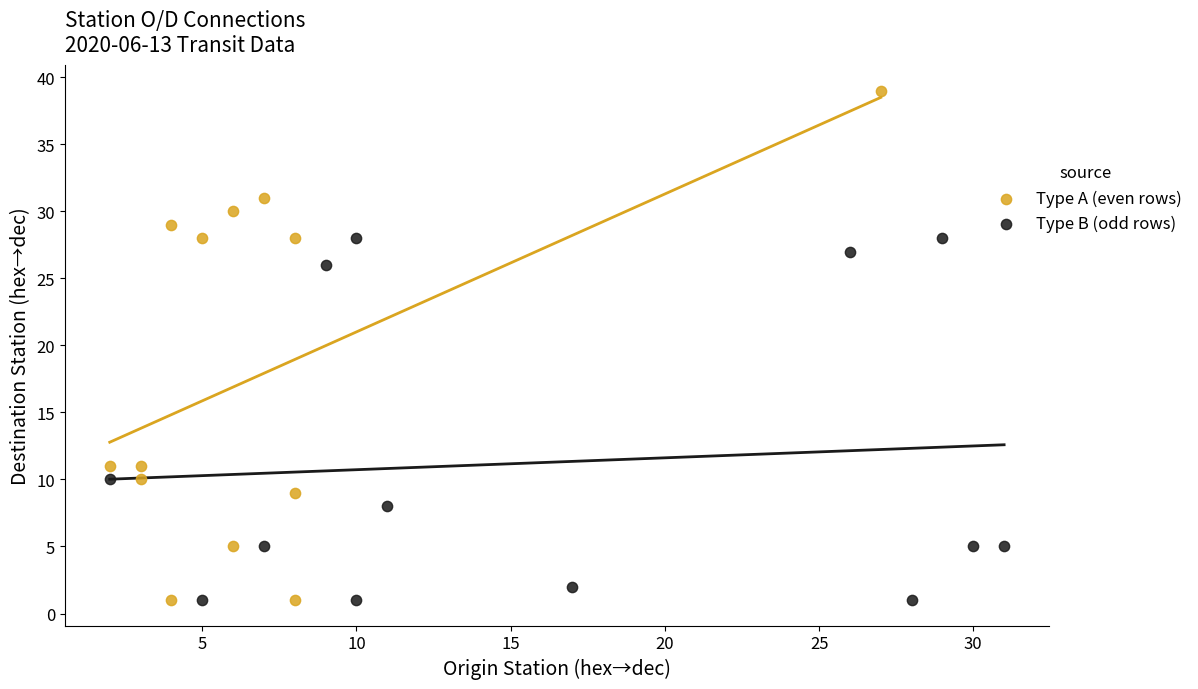

Which series has the largest Y range (max minus min)?

Type A (even rows)